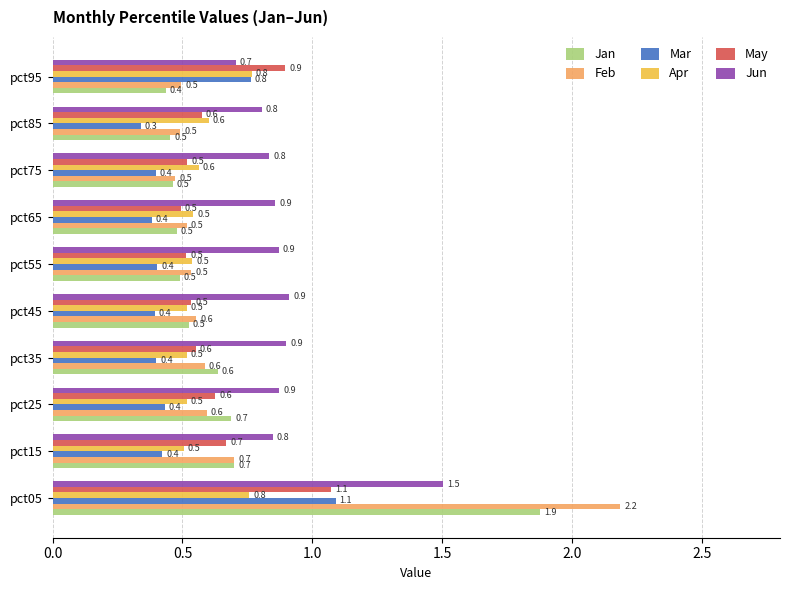

How many Apr values are between 0 and 1?

10